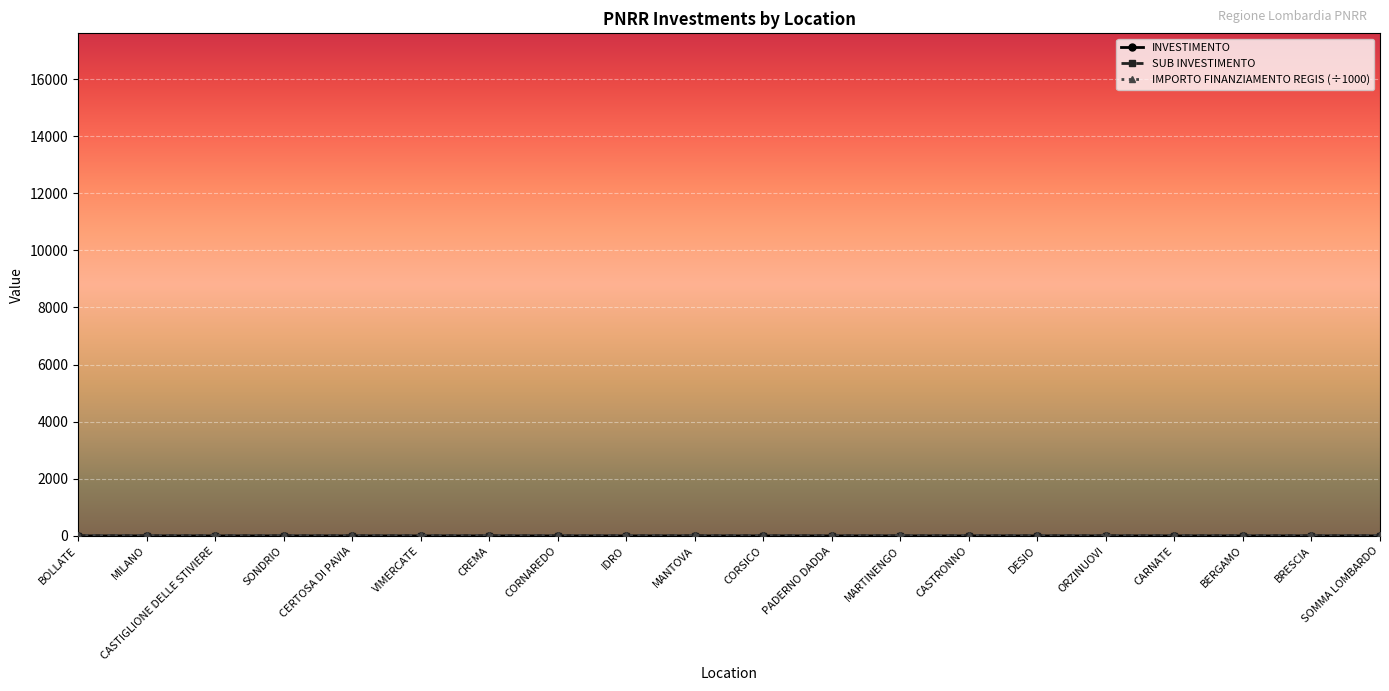

What is the label of the 1st point from the left?

BOLLATE